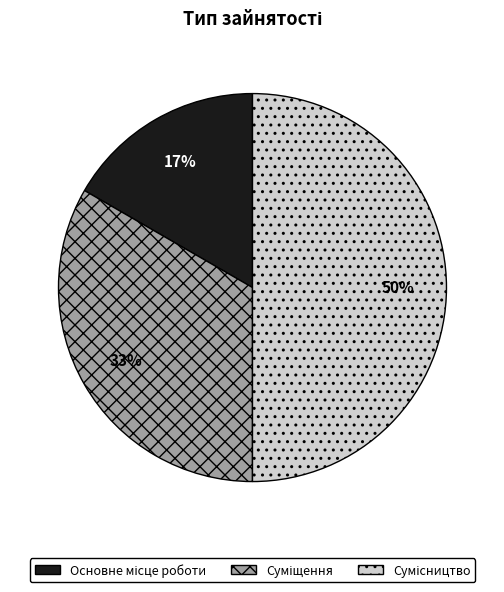

To the nearest percent, what is the difference between the largest and smallest slice percentages?

33%